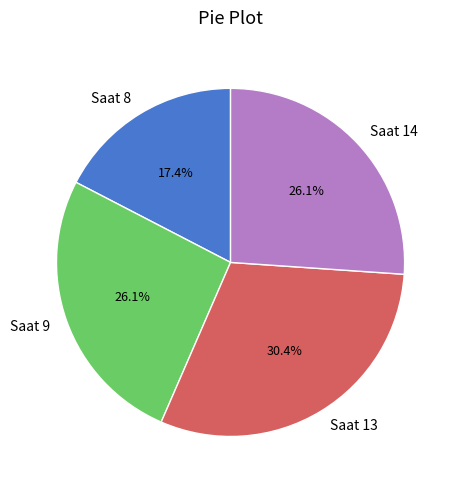

How many segments does this pie chart have?

4